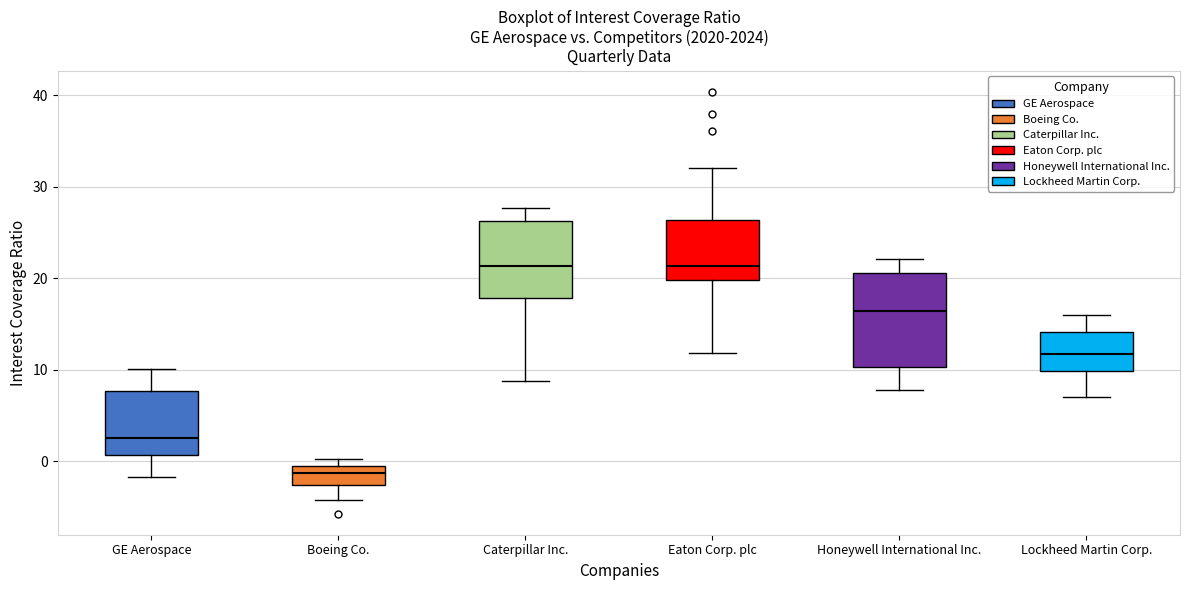

Reading left to right, read every box against the y-axis: the position of its median line, the range the box covers, and the ends of its whiskers. The values are not printed on the chart, so give them approximately, as read against the axis.

GE Aerospace: median 3, box 1 to 8, whiskers -2 to 10
Boeing Co.: median -1 (inside the box), box -3 to -1, whiskers -4 to 0
Caterpillar Inc.: median 21, box 18 to 26, whiskers 9 to 28
Eaton Corp. plc: median 21, box 20 to 26, whiskers 12 to 32
Honeywell International Inc.: median 16, box 10 to 21, whiskers 8 to 22
Lockheed Martin Corp.: median 12, box 10 to 14, whiskers 7 to 16